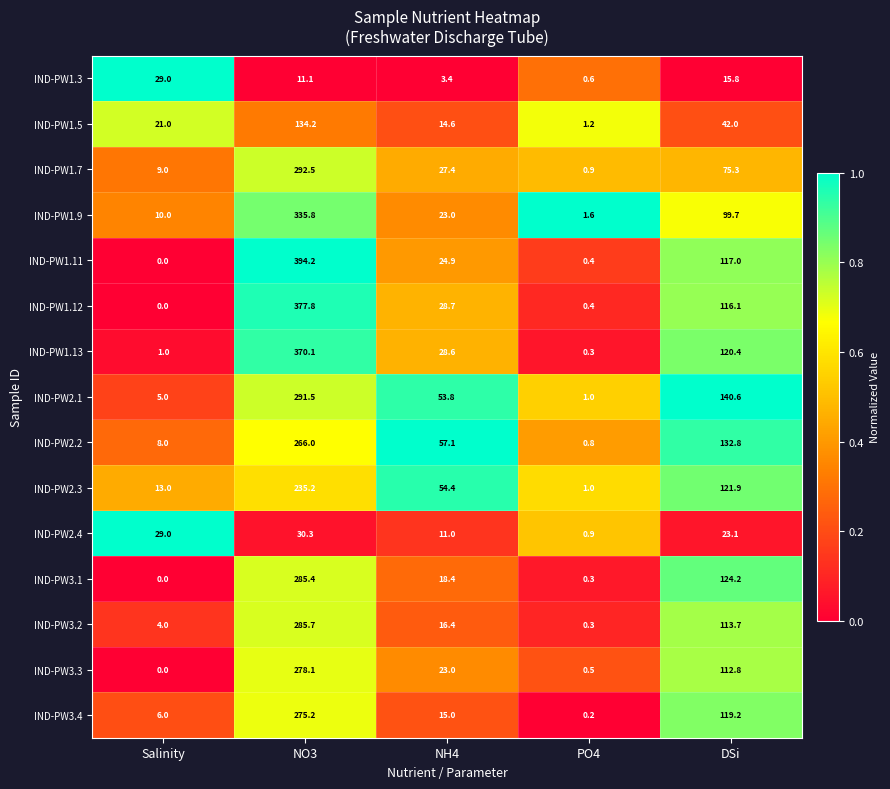

Is it true that IND-PW1.13 equals 370.1 at NO3?

True